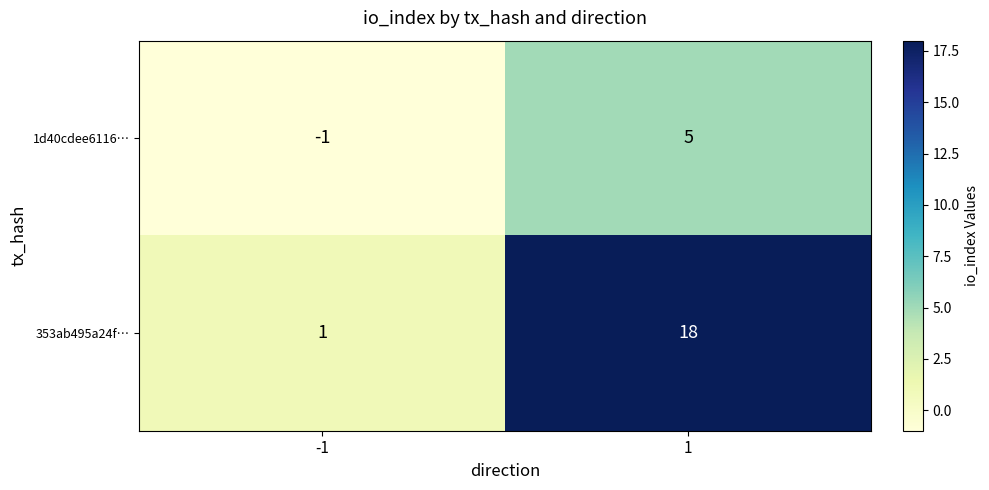

Rank the series by their maximum value, from lowest to highest.

1d40cdee6116…, 353ab495a24f…